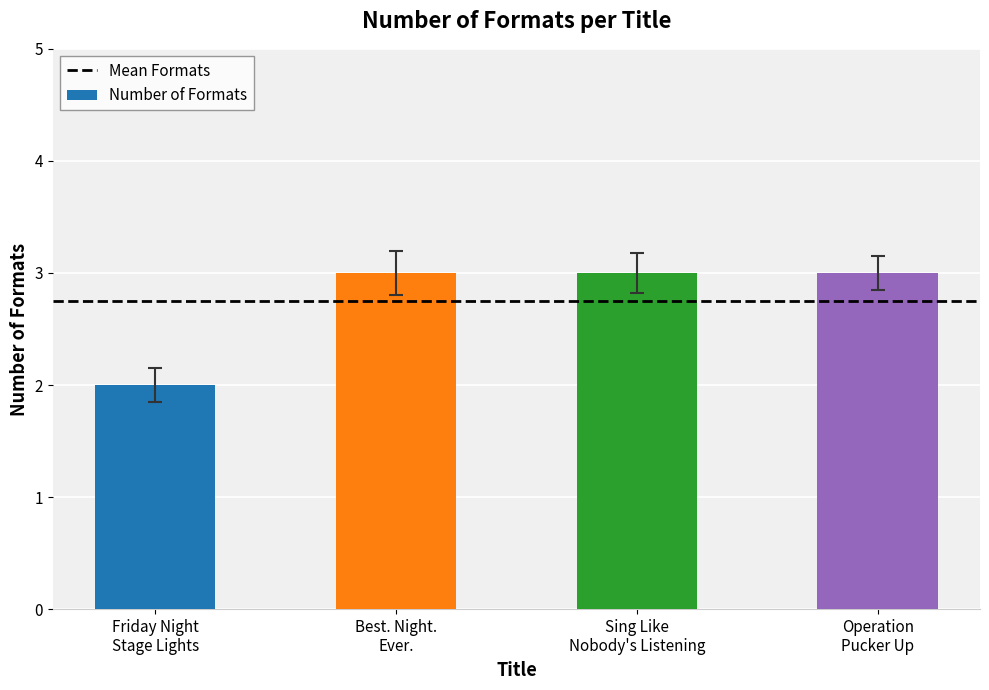

Count the number of data series in this chart.

1